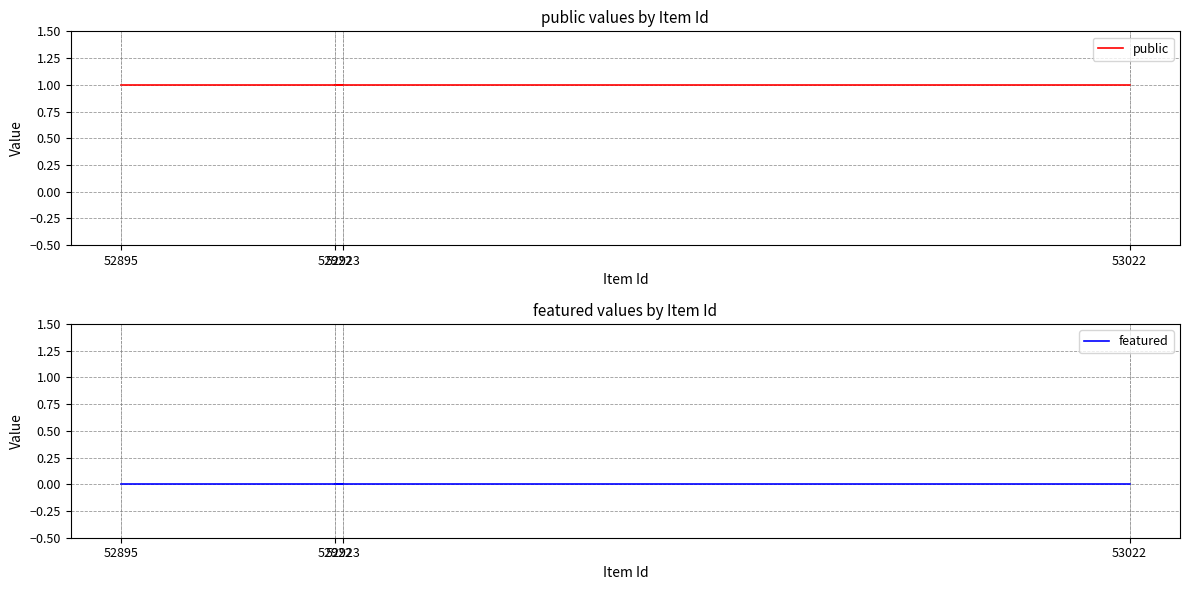

True or false: featured and public intersect in this chart.

False